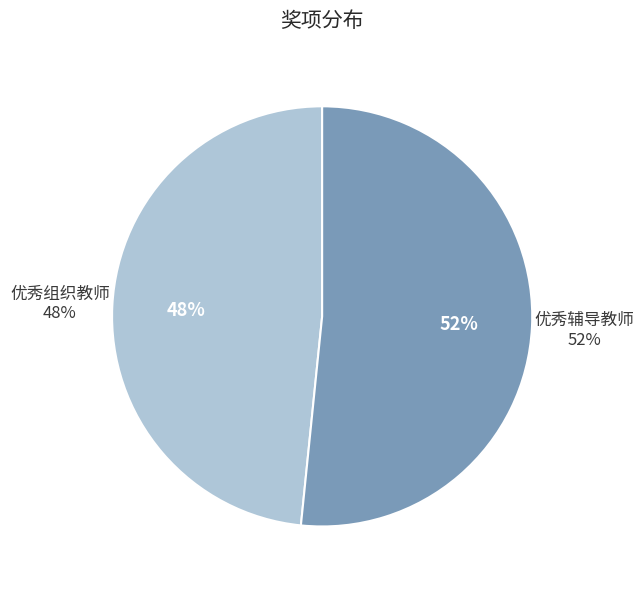

To the nearest percent, what is the combined percentage of 优秀辅导教师 and 优秀组织教师?

100%